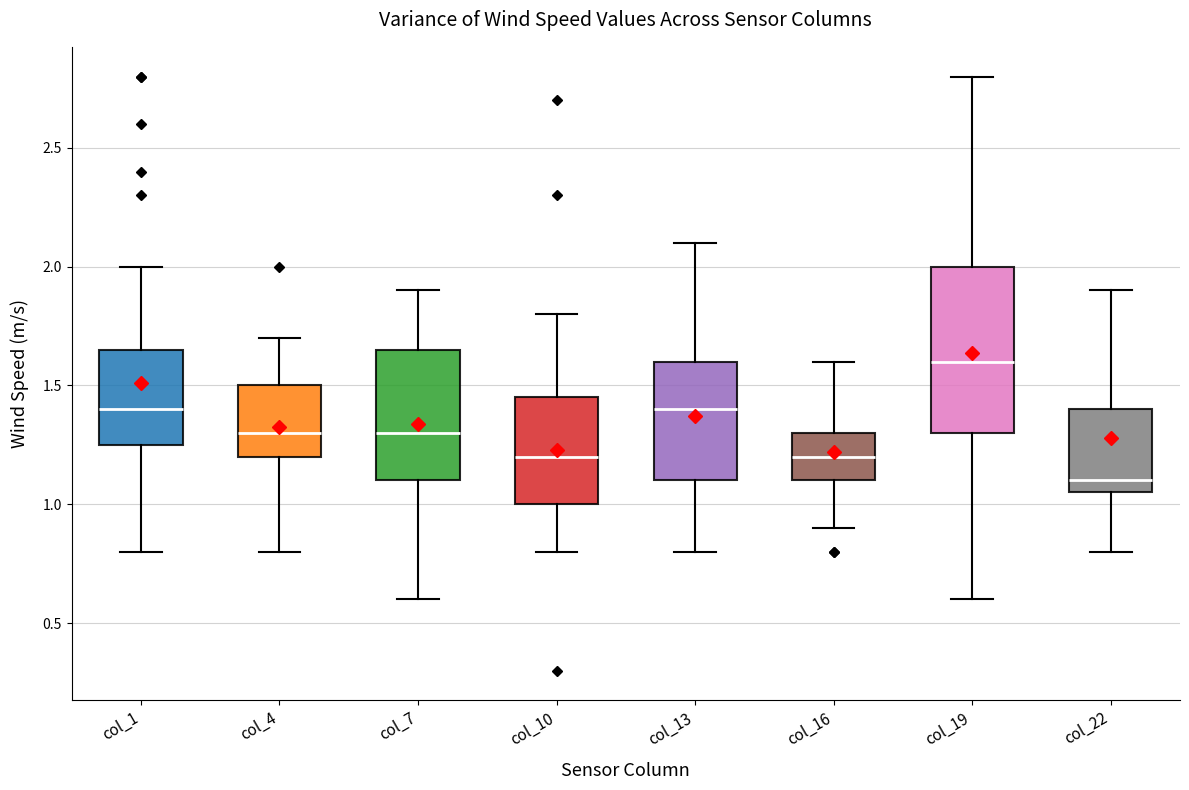

Reading left to right, transcribe this box plot: for each box, give where its median line is, the range the box spans, and where its two whiskers end, as read against the y-axis. The values are not printed on the chart, so give them approximately, as read against the axis.

col_1: median 1.40, box 1.25 to 1.65, whiskers 0.80 to 2.00
col_4: median 1.30, box 1.20 to 1.50, whiskers 0.80 to 1.70
col_7: median 1.30, box 1.10 to 1.65, whiskers 0.60 to 1.90
col_10: median 1.20, box 1.00 to 1.45, whiskers 0.80 to 1.80
col_13: median 1.40, box 1.10 to 1.60, whiskers 0.80 to 2.10
col_16: median 1.20, box 1.10 to 1.30, whiskers 0.90 to 1.60
col_19: median 1.60, box 1.30 to 2.00, whiskers 0.60 to 2.80
col_22: median 1.10, box 1.05 to 1.40, whiskers 0.80 to 1.90